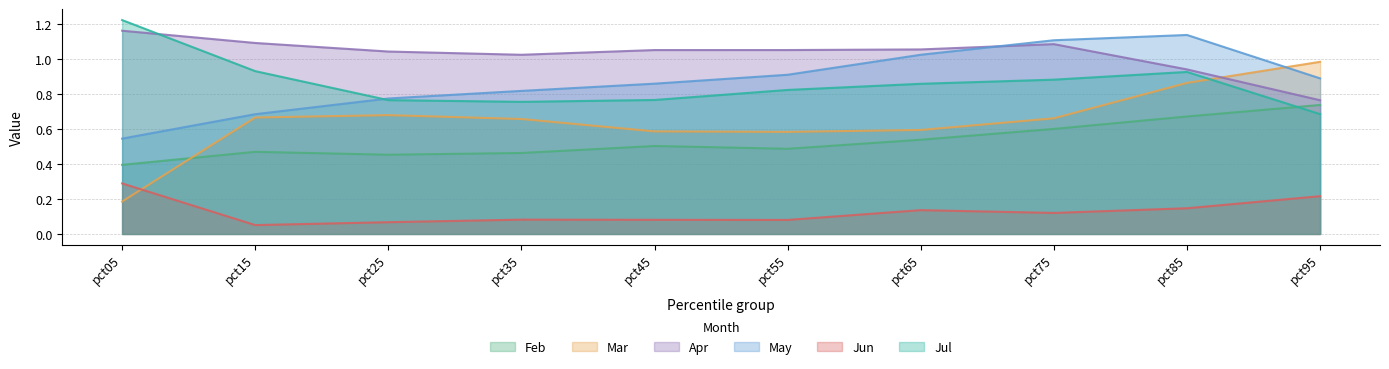

Which series changed the most between pct65 and pct75?

May